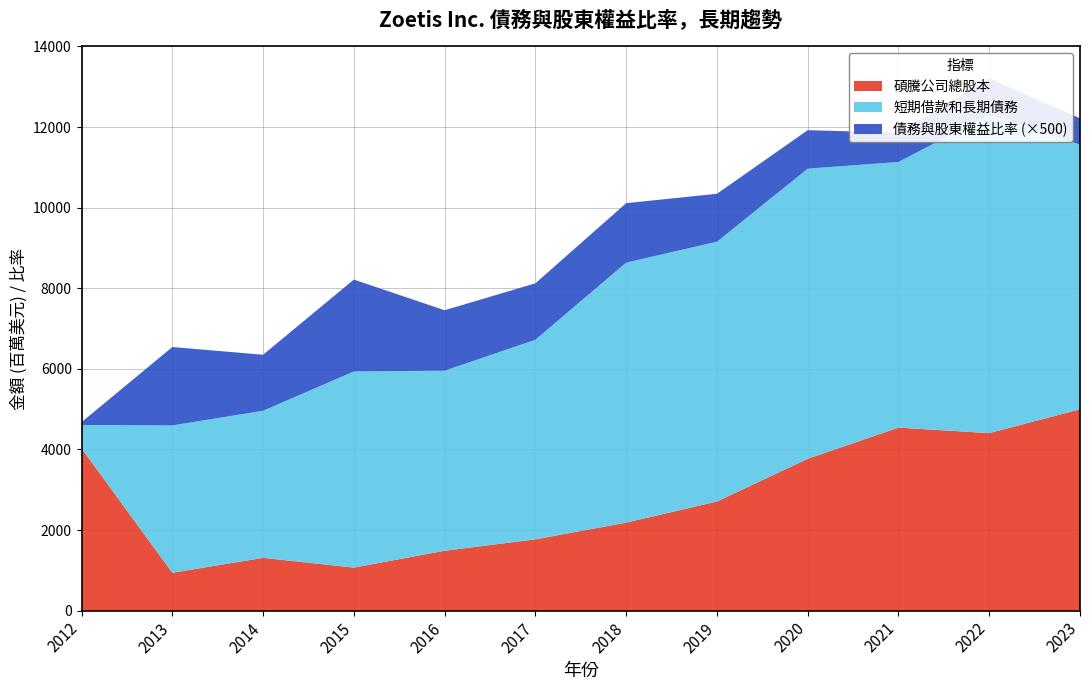

Reading right to left, what are all the values shown in this chart?

短期借款和長期債務: 2023-12-31=6567.0	2022-12-31=7904.0	2021-12-31=6592.0	2020-12-31=7199.0	2019-12-31=6447.0	2018-12-31=6452.0	2017-12-31=4953.0	2016-12-31=4468.0	2015-12-31=4868.0	2014-12-31=3650.0	2013-12-31=3657.0	2012-12-31=582.0
碩騰公司總股本: 2023-12-31=4997.0	2022-12-31=4405.0	2021-12-31=4543.0	2020-12-31=3769.0	2019-12-31=2708.0	2018-12-31=2185.0	2017-12-31=1770.0	2016-12-31=1487.0	2015-12-31=1068.0	2014-12-31=1311.0	2013-12-31=940.0	2012-12-31=4026.0
債務與股東權益比率: 2023-12-31=1.3	2022-12-31=1.8	2021-12-31=1.4	2020-12-31=1.9	2019-12-31=2.4	2018-12-31=3.0	2017-12-31=2.8	2016-12-31=3.0	2015-12-31=4.6	2014-12-31=2.8	2013-12-31=3.9	2012-12-31=0.1